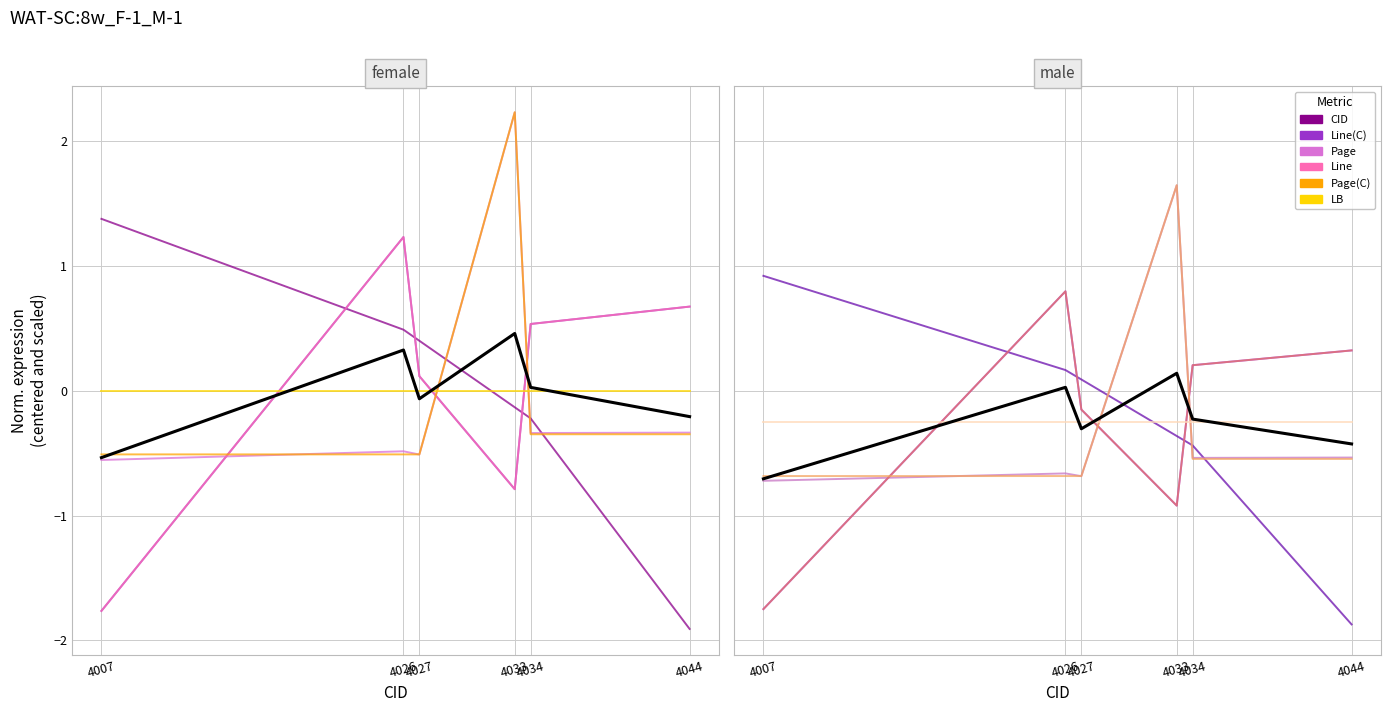

Which category has the lowest value in the Line series?

4007